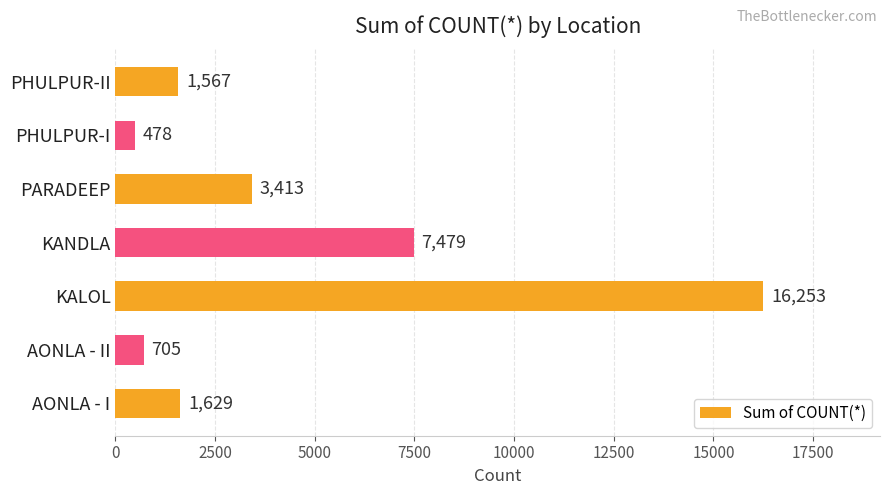

Which has a higher value, KALOL or PHULPUR-I?

KALOL